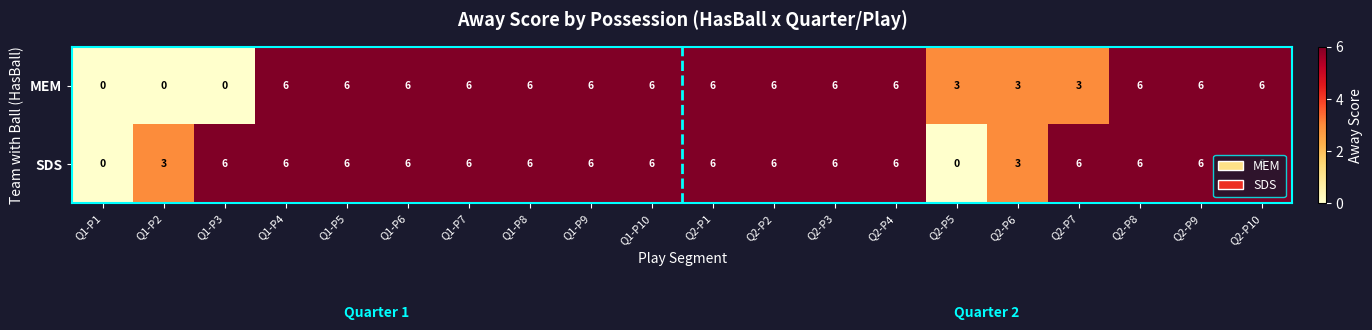

Which series has the largest total across all categories?

SDS